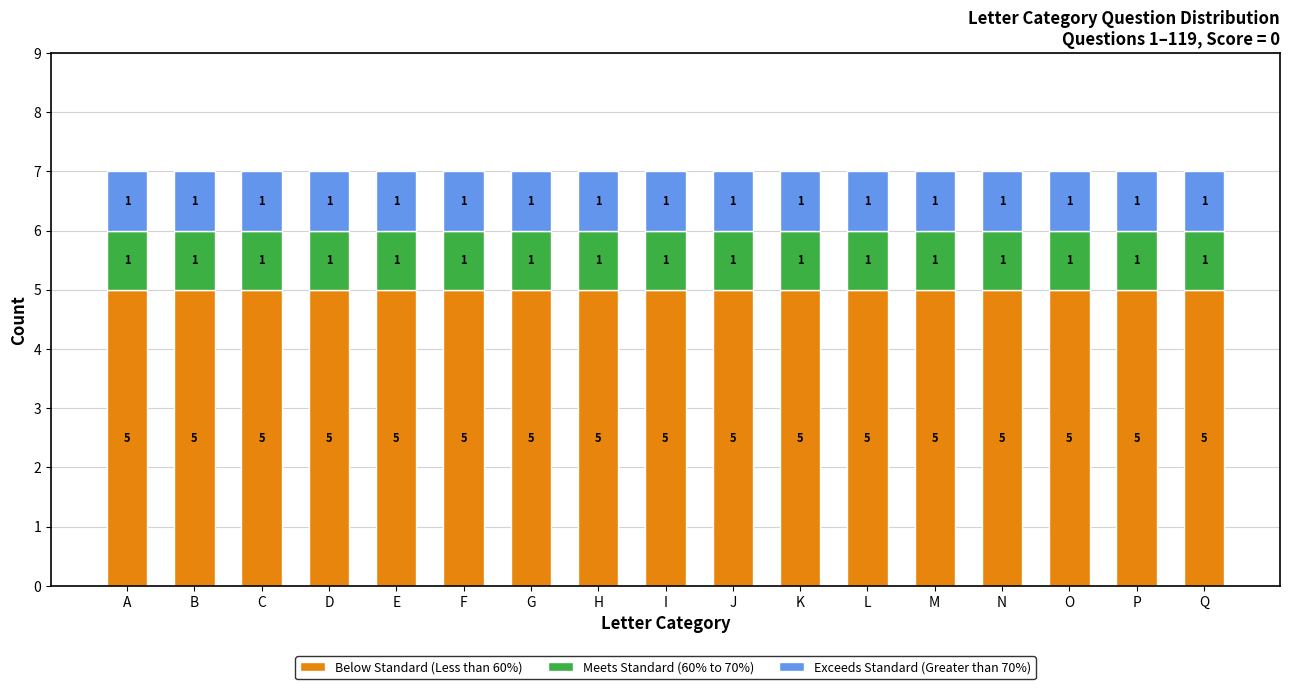

What is the total value across all series at O?

7